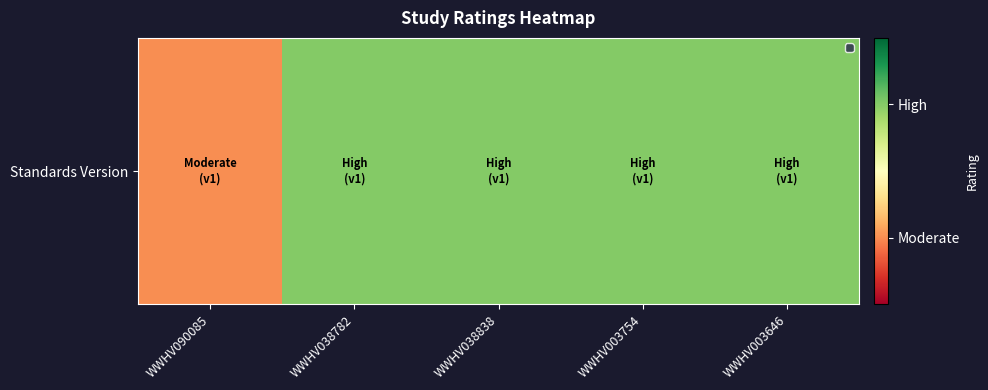

List the labels in order of value, largest first.

WWHV038782, WWHV038838, WWHV003754, WWHV003646, WWHV090085